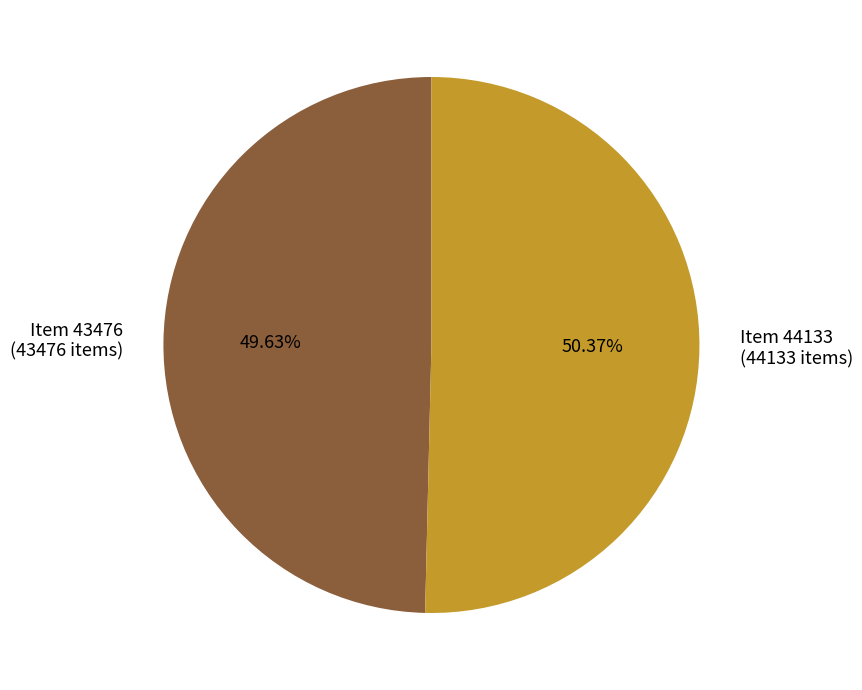

Which category has the smallest portion of the pie?

Item 43476 (43476 items)